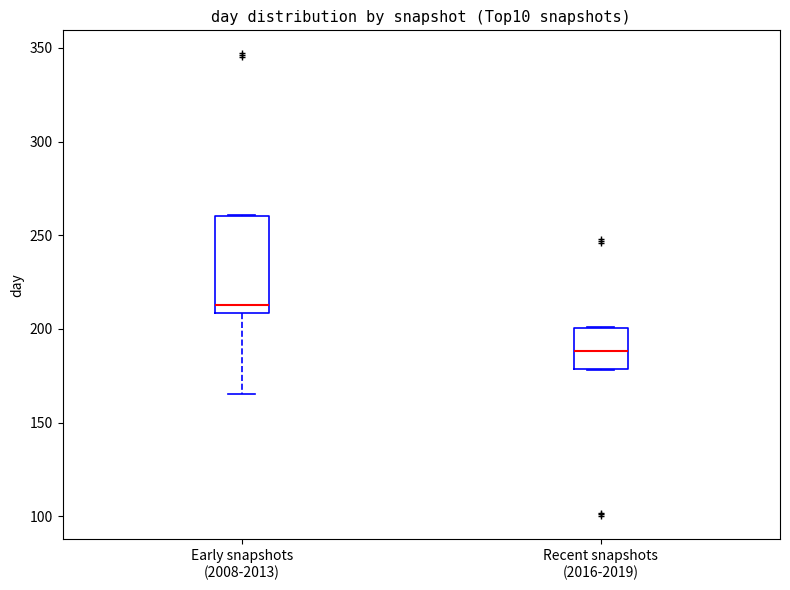

Where does the lower whisker of the box for Early snapshots (2008-2013) end on the y-axis? The values are not printed on the chart, so give them approximately, as read against the axis.

165